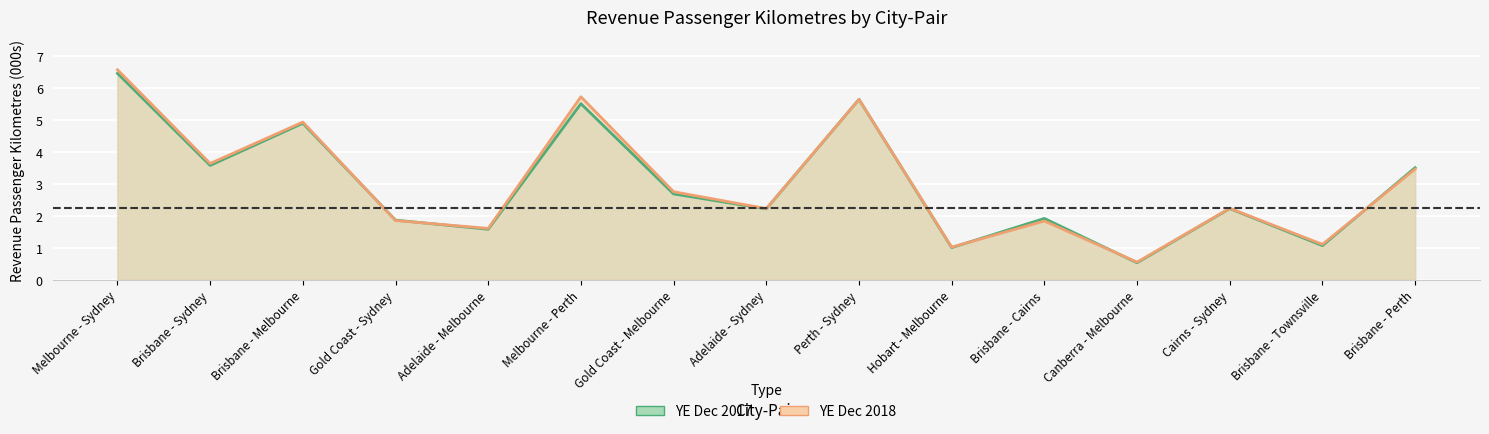

Which series ends up on top after the final intersection of YE Dec 2017 and YE Dec 2018?

YE Dec 2017